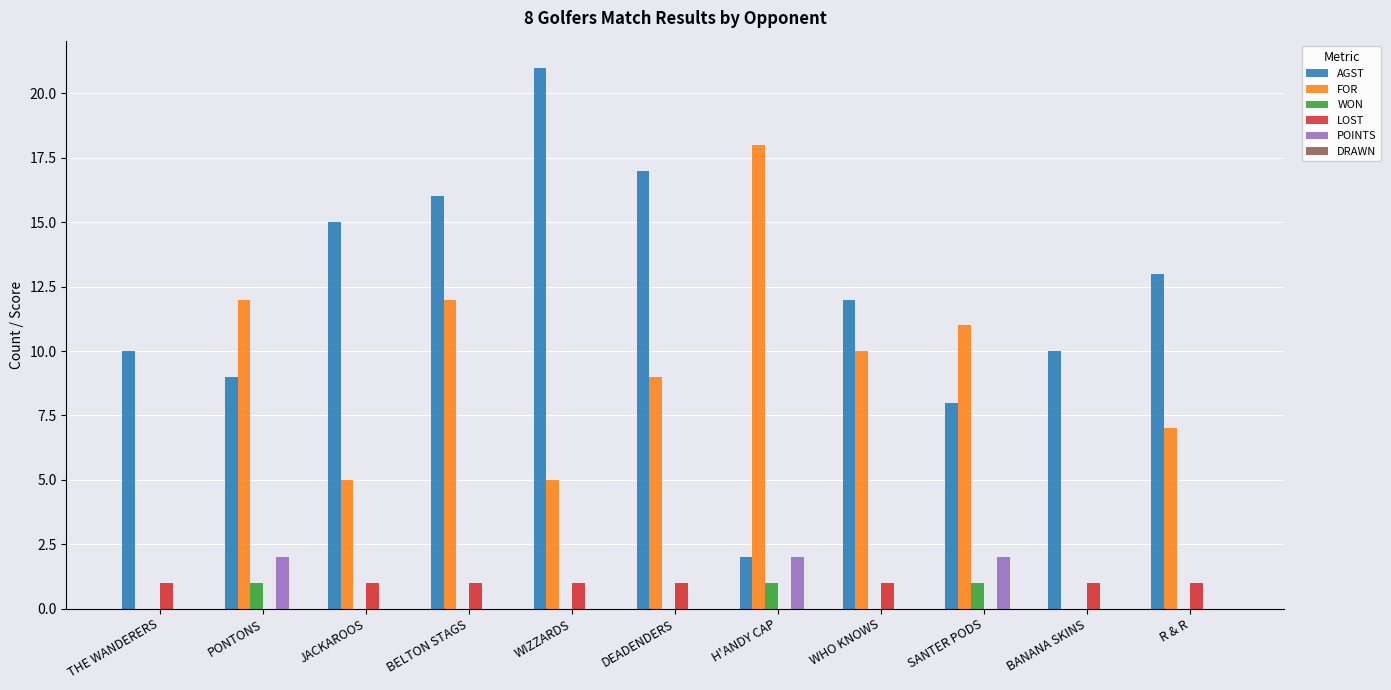

How many groups of bars are there?

11